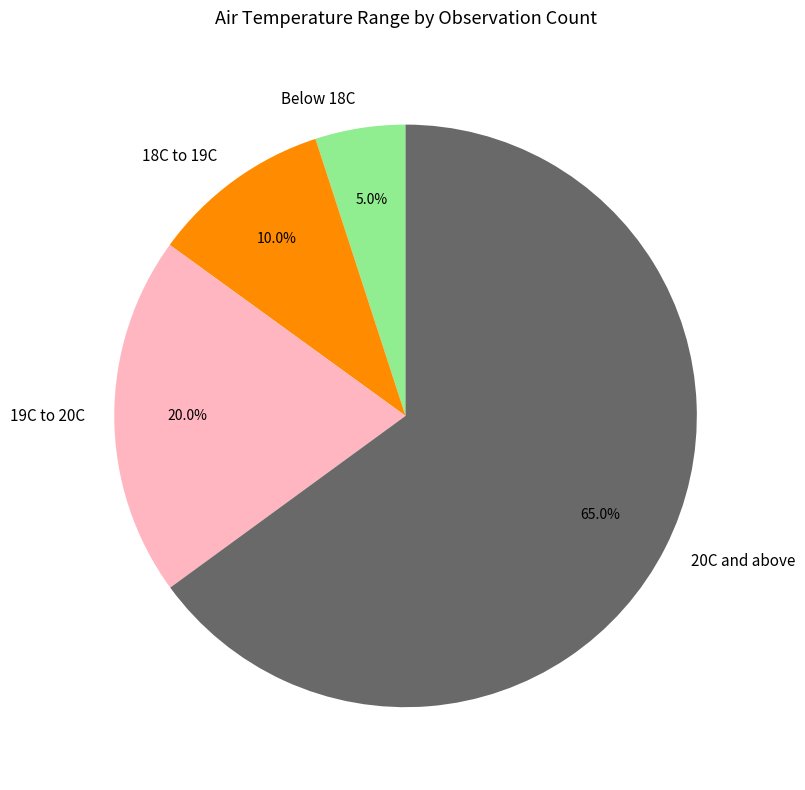

What is the ratio of the value at 20C and above to the value at Below 18C?

13.0